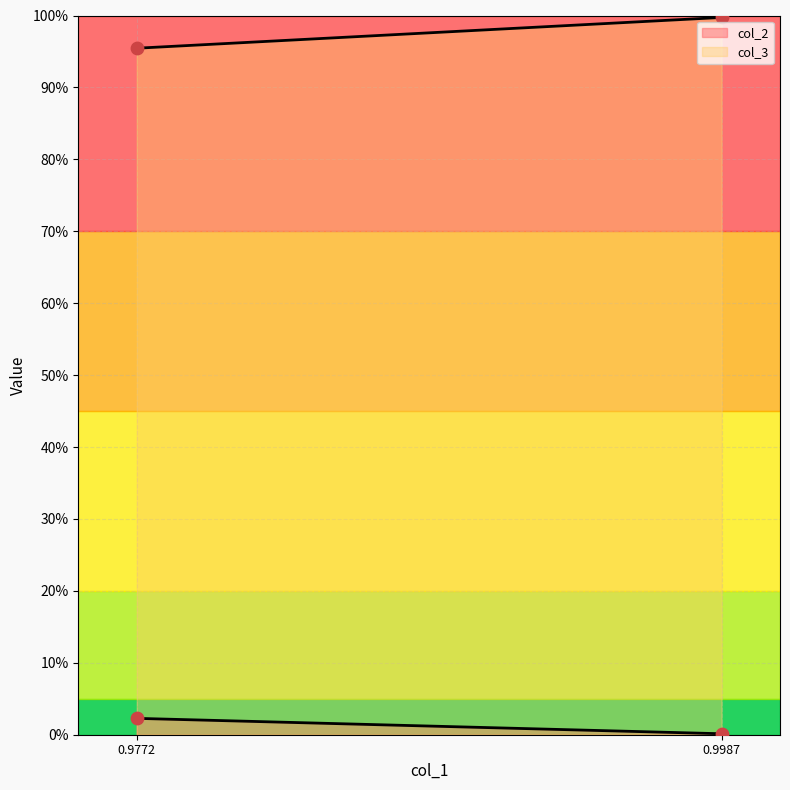

What are all the series names shown in the legend?

col_2, col_3